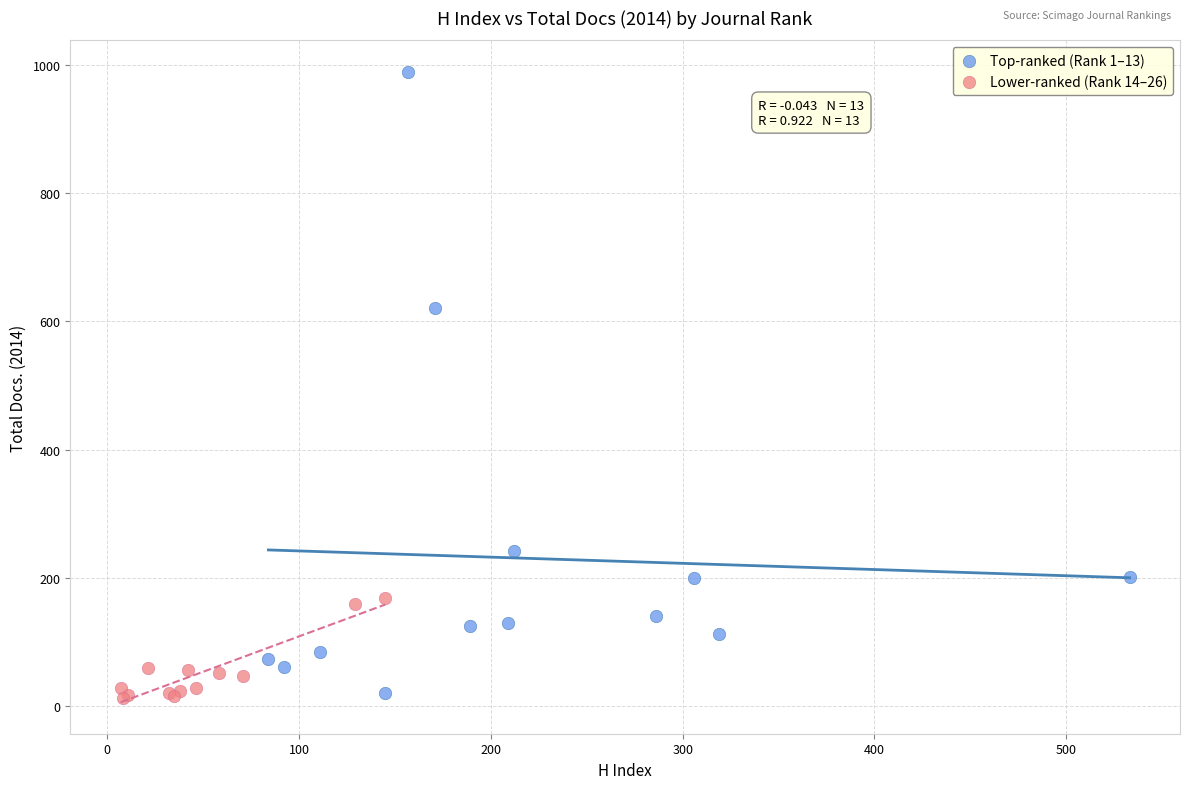

Which series contains the highest Y value?

Top-ranked (Rank 1–13)